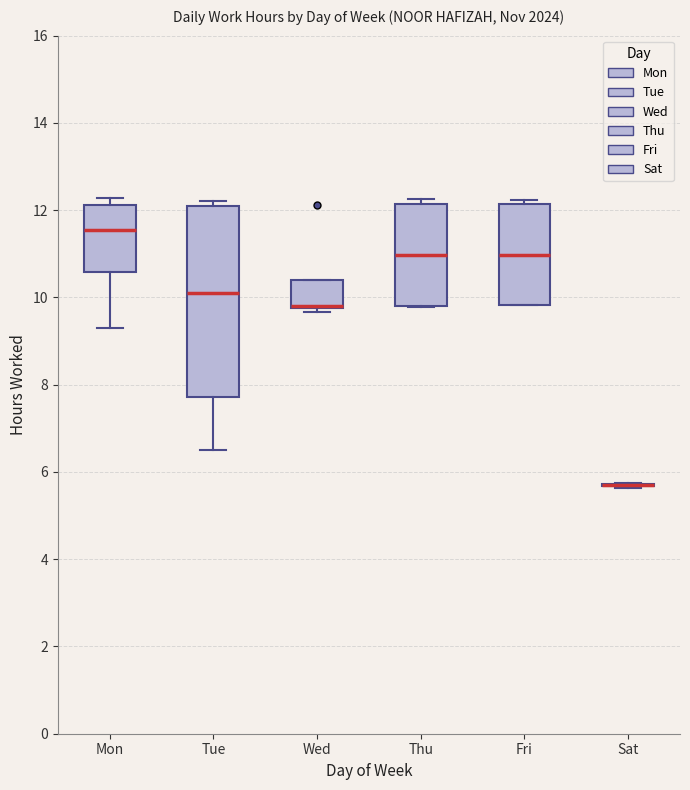

Reading left to right, transcribe this box plot: for each box, give where its median line is, the range the box spans, and where its two whiskers end, as read against the y-axis. The values are not printed on the chart, so give them approximately, as read against the axis.

Mon: median 11.6, box 10.6 to 12.2, whiskers 9.2 to 12.2 (just above the box's upper edge)
Tue: median 10.2, box 7.8 to 12.2, whiskers 6.6 to 12.2 (just above the box's upper edge)
Wed: median 9.8 (drawn on the box's lower edge), box 9.8 to 10.4, whiskers 9.6 to 10.4
Thu: median 11.0, box 9.8 to 12.2, whiskers 9.8 to 12.2 (just above the box's upper edge)
Fri: median 11.0, box 9.8 to 12.2, whiskers 9.8 to 12.2 (just above the box's upper edge)
Sat: box collapsed to a line at 5.8, whiskers 5.6 to 5.8